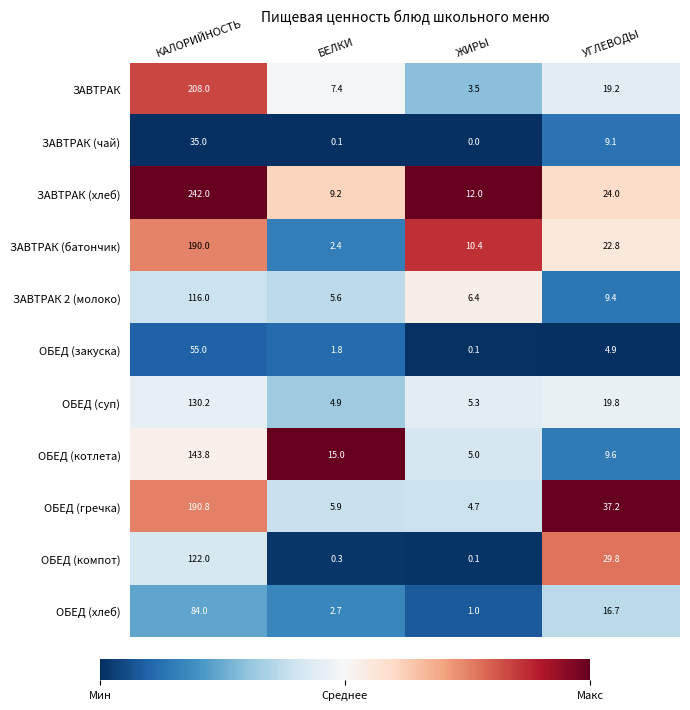

Which series has the largest total across all categories?

ЗАВТРАК (хлеб)